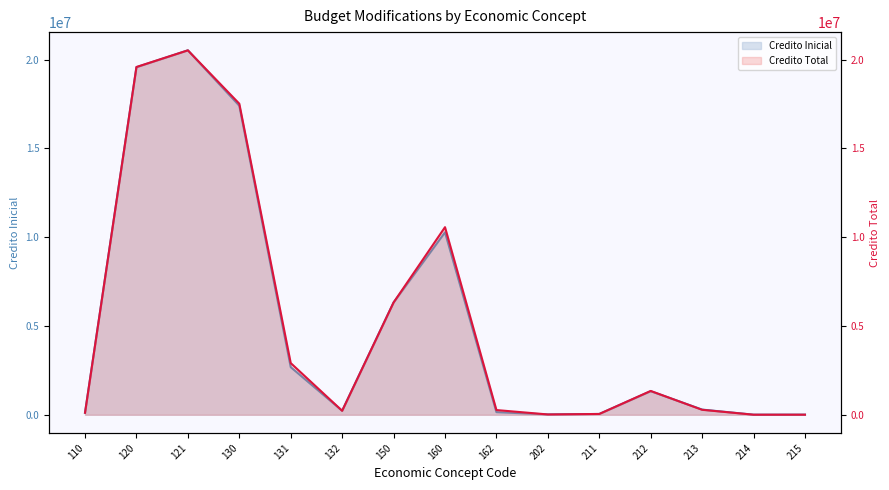

What is the difference between the maximum and minimum values in the Credito Inicial series?

20524331.0